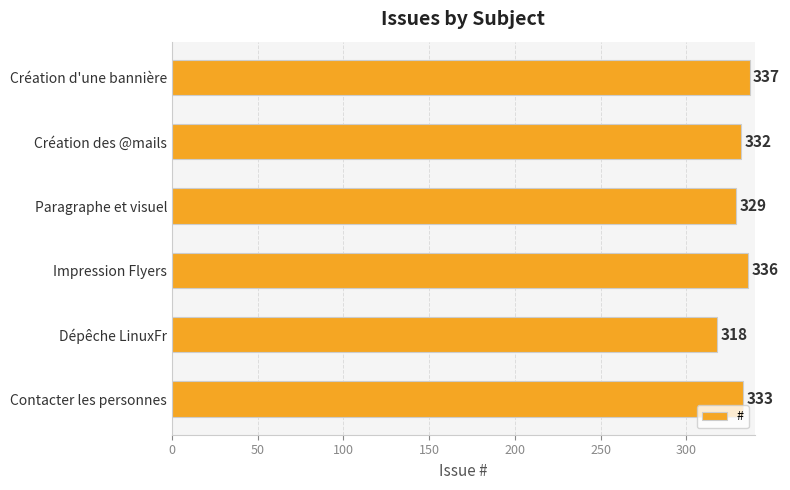

Rank the categories by value from lowest to highest.

Dépêche LinuxFr, Paragraphe et visuel, Création des @mails, Contacter les personnes, Impression Flyers, Création d'une bannière